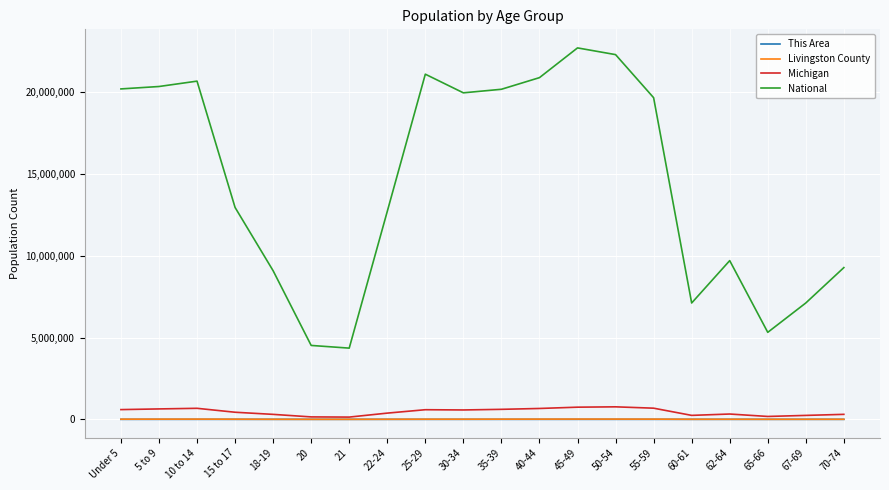

True or false: National and Livingston County intersect in this chart.

False